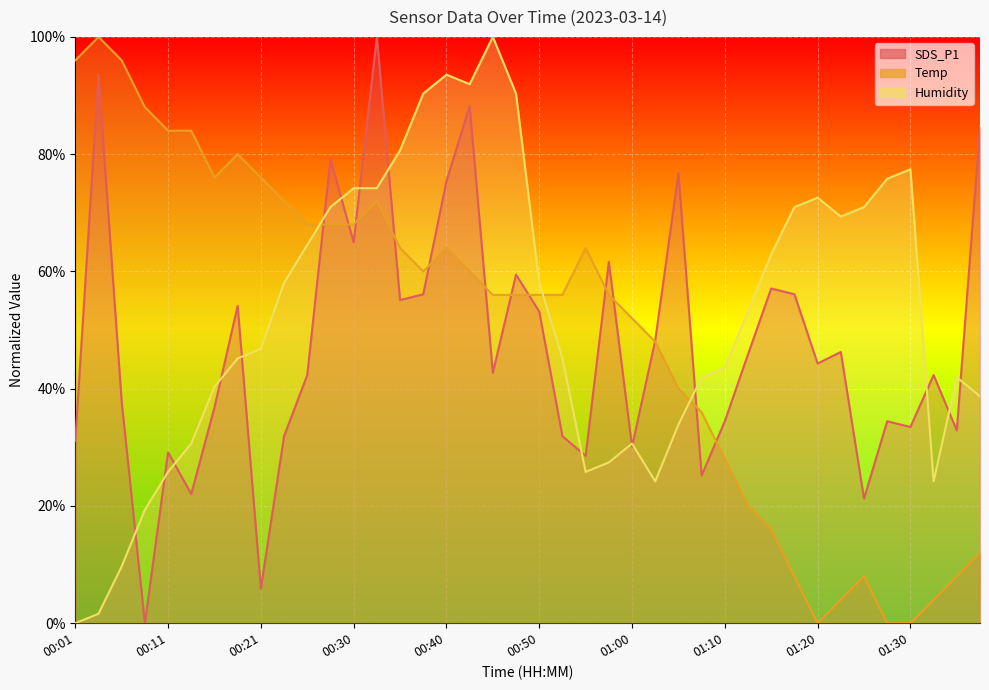

True or false: Temp has a value of 18.2 at 01:00.

False